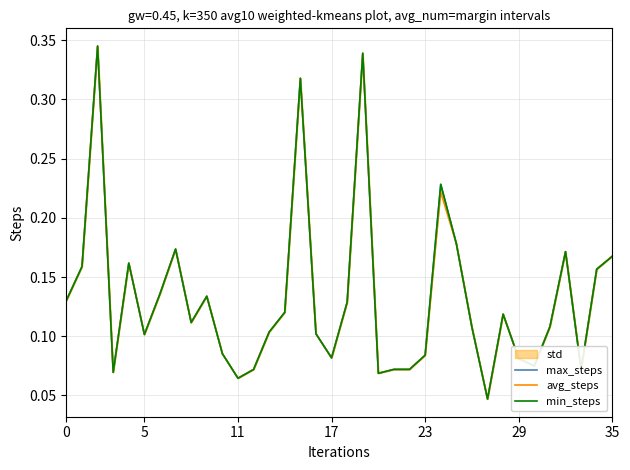

Reading left to right, extract all data points from this chart.

max_steps: 0.1	0.2	0.3	0.1	0.2	0.1	0.1	0.2	0.1	0.1	0.1	0.1	0.1	0.1	0.1	0.3	0.1	0.1	0.1	0.3	0.1	0.1	0.1	0.1	0.2	0.2	0.1	0.0	0.1	0.1	0.1	0.1	0.2	0.1	0.2	0.2
avg_steps: 0.1	0.2	0.3	0.1	0.2	0.1	0.1	0.2	0.1	0.1	0.1	0.1	0.1	0.1	0.1	0.3	0.1	0.1	0.1	0.3	0.1	0.1	0.1	0.1	0.2	0.2	0.1	0.0	0.1	0.1	0.1	0.1	0.2	0.1	0.2	0.2
min_steps: 0.1	0.2	0.3	0.1	0.2	0.1	0.1	0.2	0.1	0.1	0.1	0.1	0.1	0.1	0.1	0.3	0.1	0.1	0.1	0.3	0.1	0.1	0.1	0.1	0.2	0.2	0.1	0.0	0.1	0.1	0.1	0.1	0.2	0.1	0.2	0.2